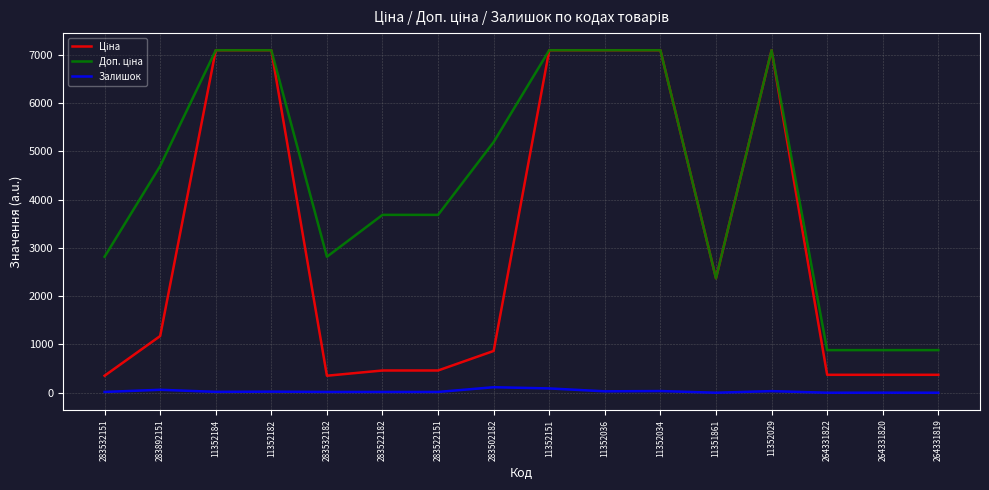

Does the chart display data point markers on the line(s)?

No